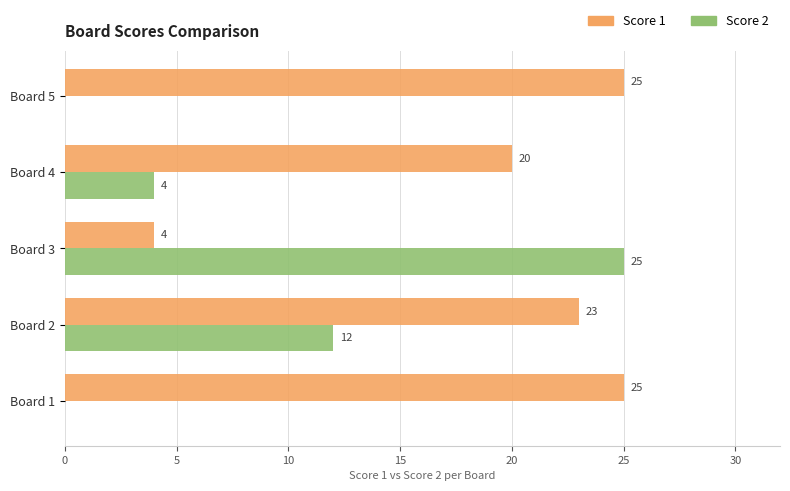

What is the highest value of the Score 1 series?

25